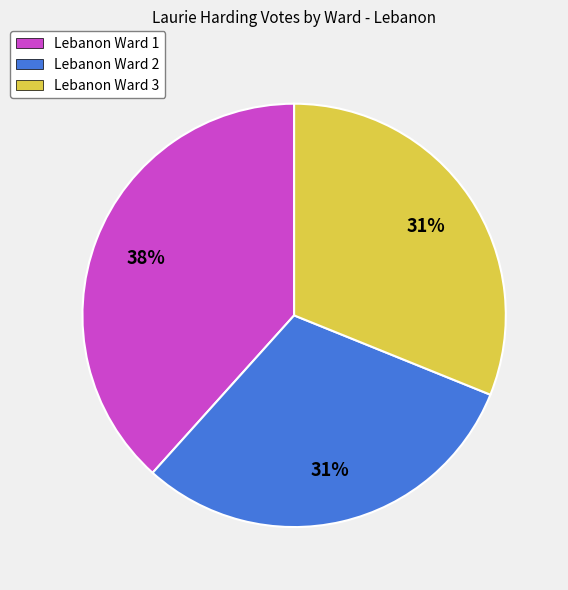

How many slices are in this pie chart?

3